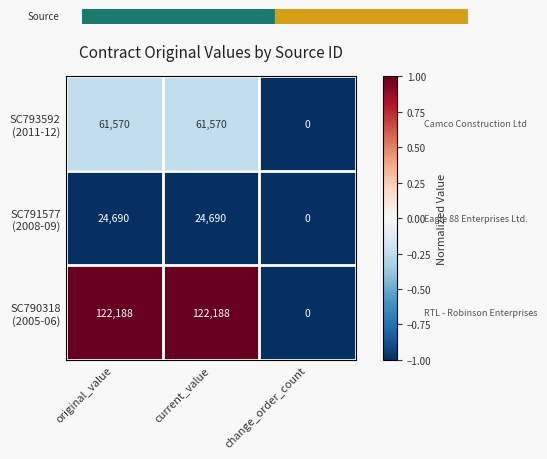

What is the maximum value shown in the chart?

122188